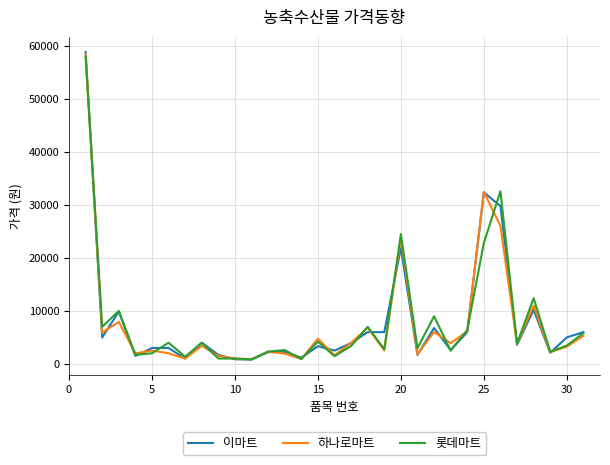

What is the maximum value shown in the chart?

58900